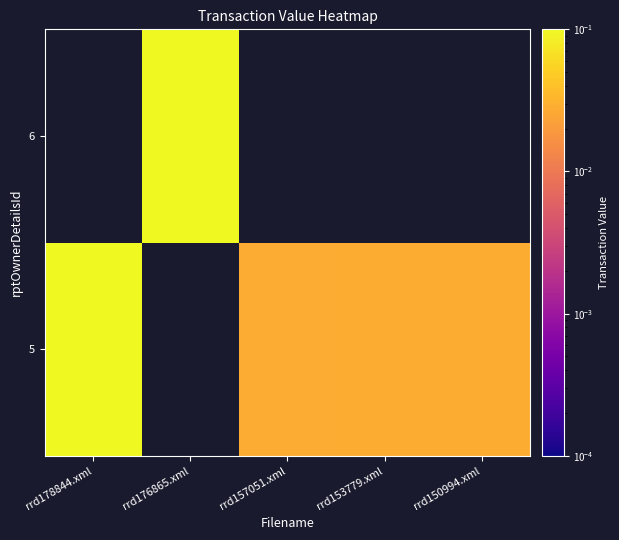

Is the value of 6 at rrd150994.xml greater than the value of 5 at rrd176865.xml?

No